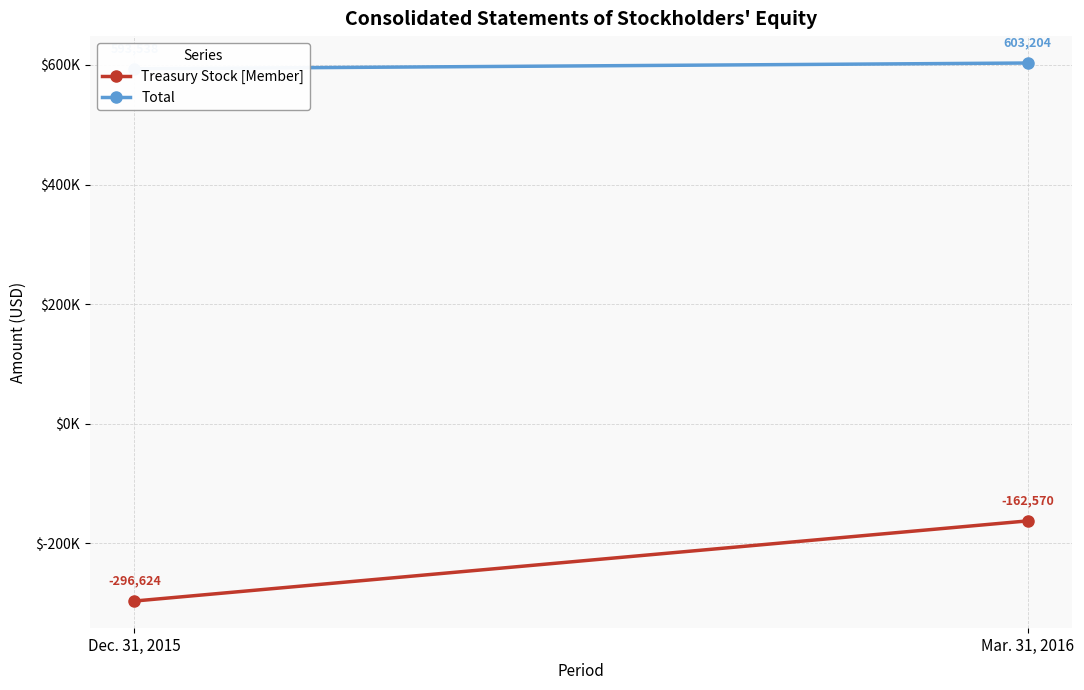

What is the lowest value of the Total series?

593538